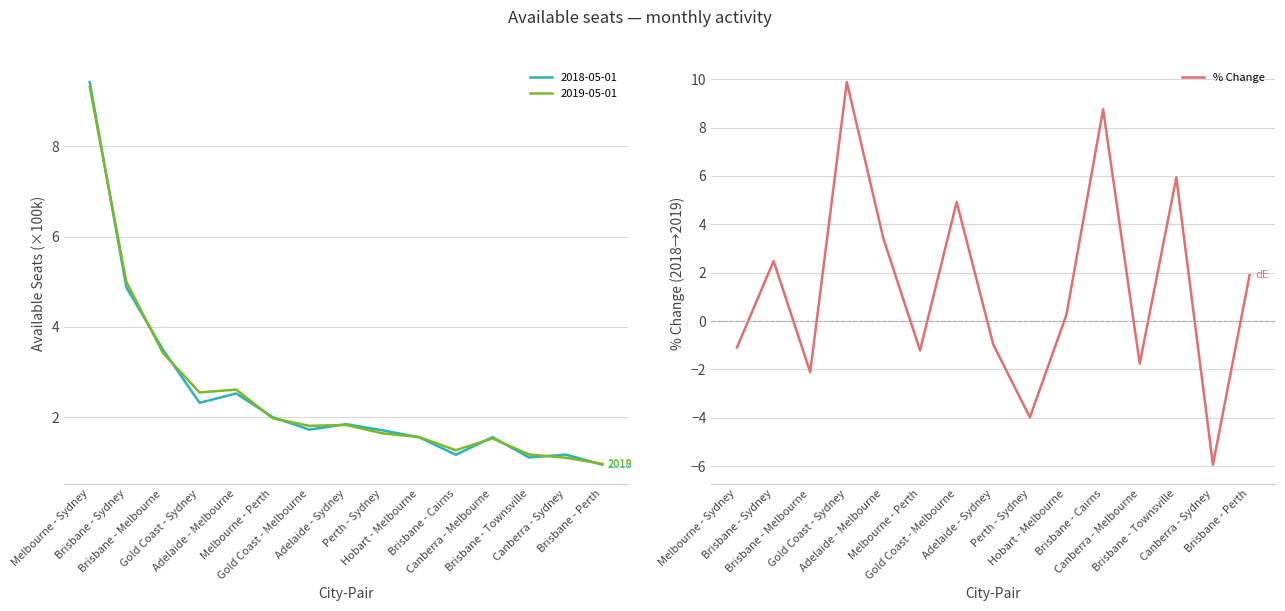

Where is the first local minimum?

Brisbane - Melbourne